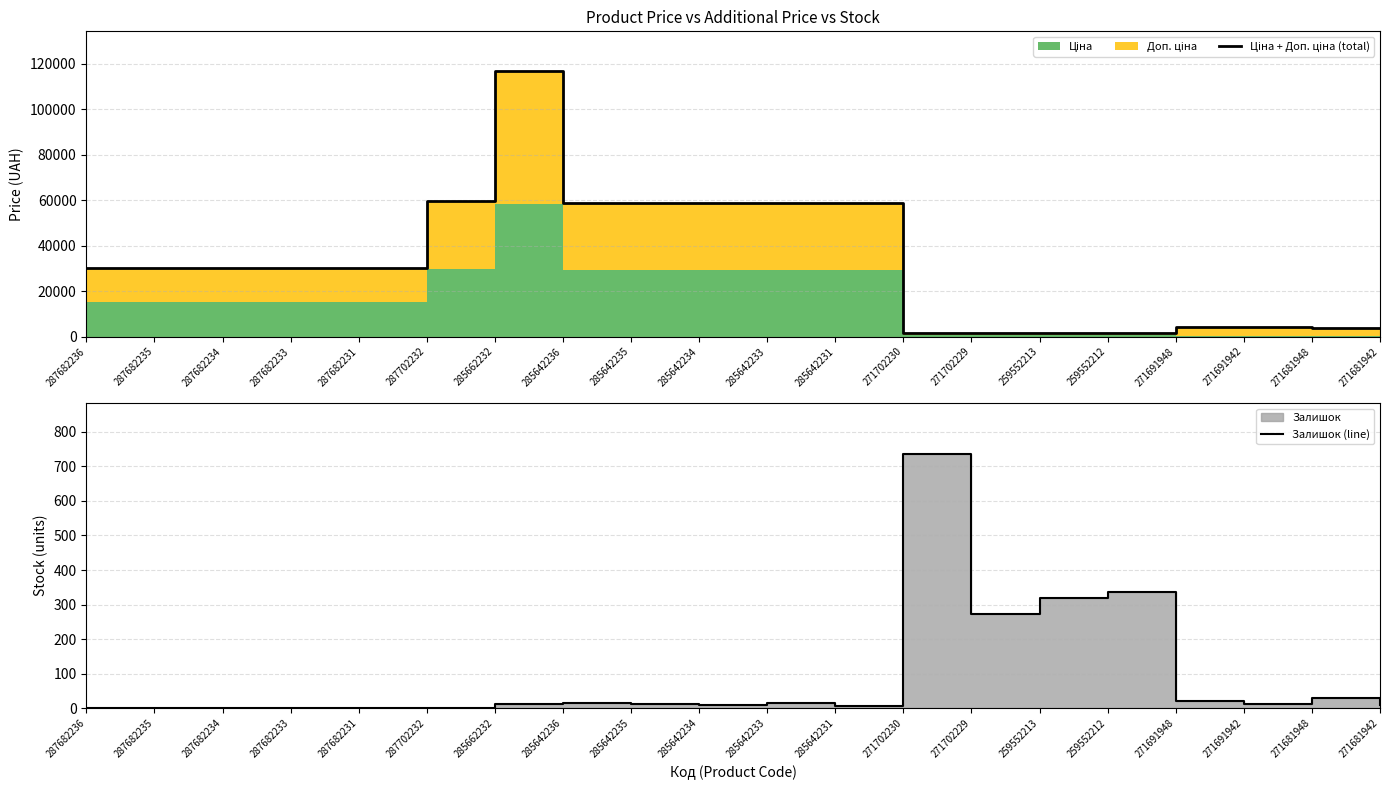

What is the maximum value shown in the chart?

116853.1